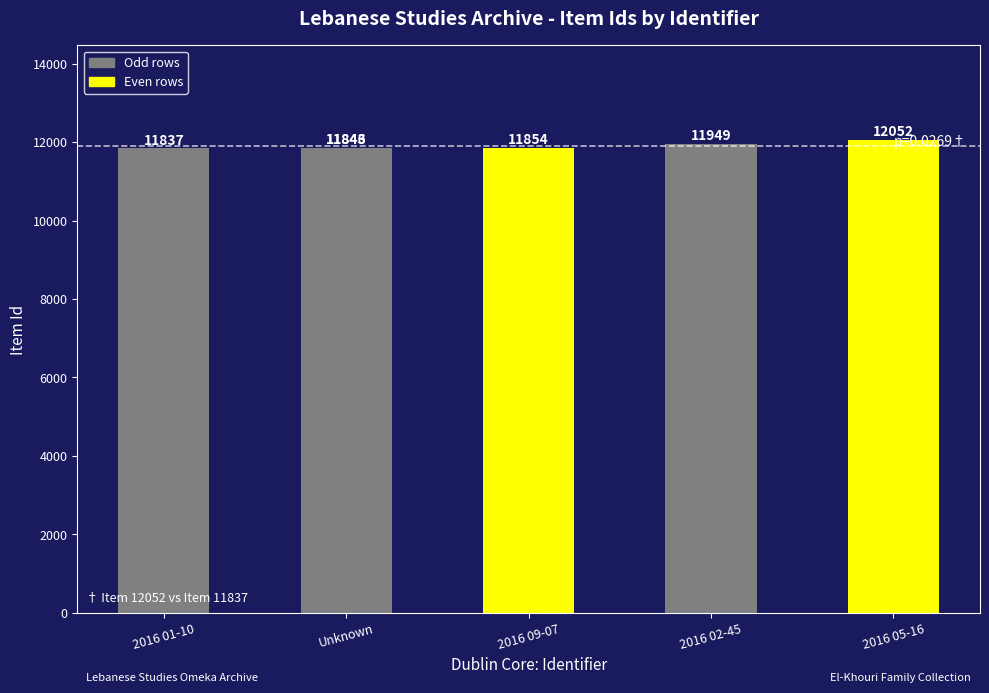

Between Unknown and 2016 01-10, which is larger?

Unknown